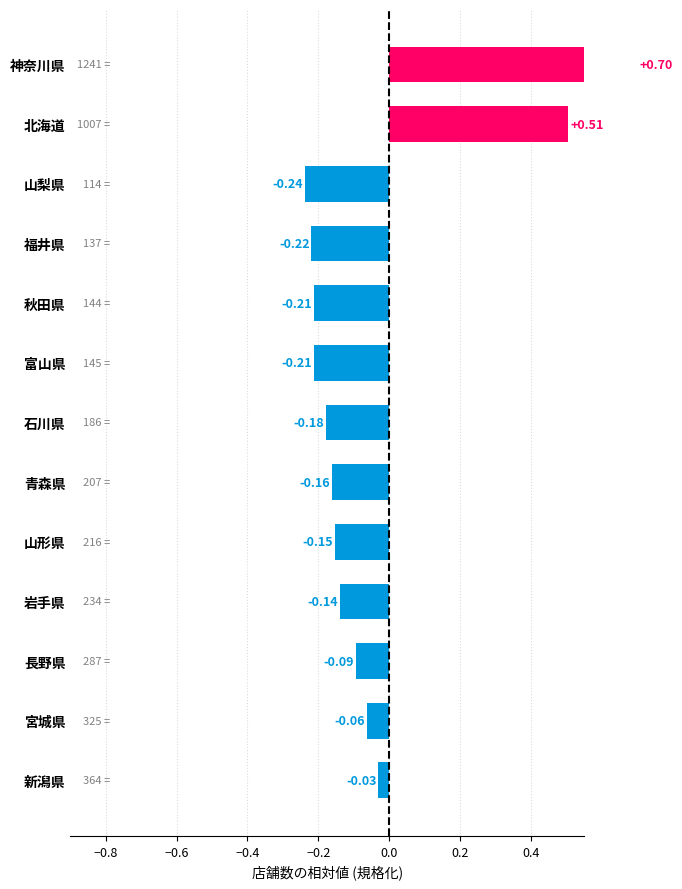

The value at 山形県 is -0.1. True or false?

False